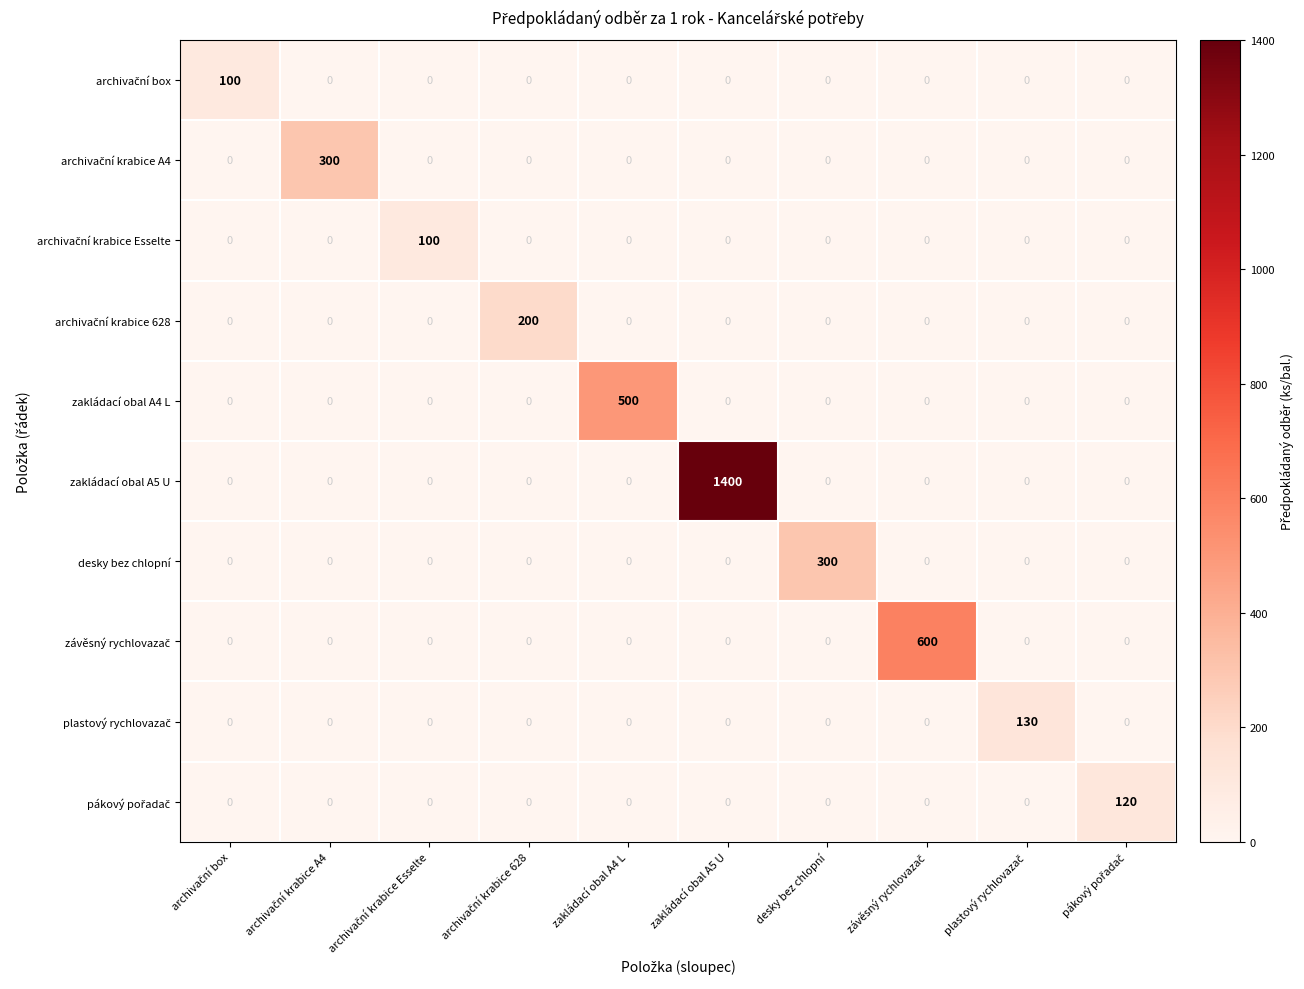

What is the difference between the highest and lowest values at desky bez chlopní?

300